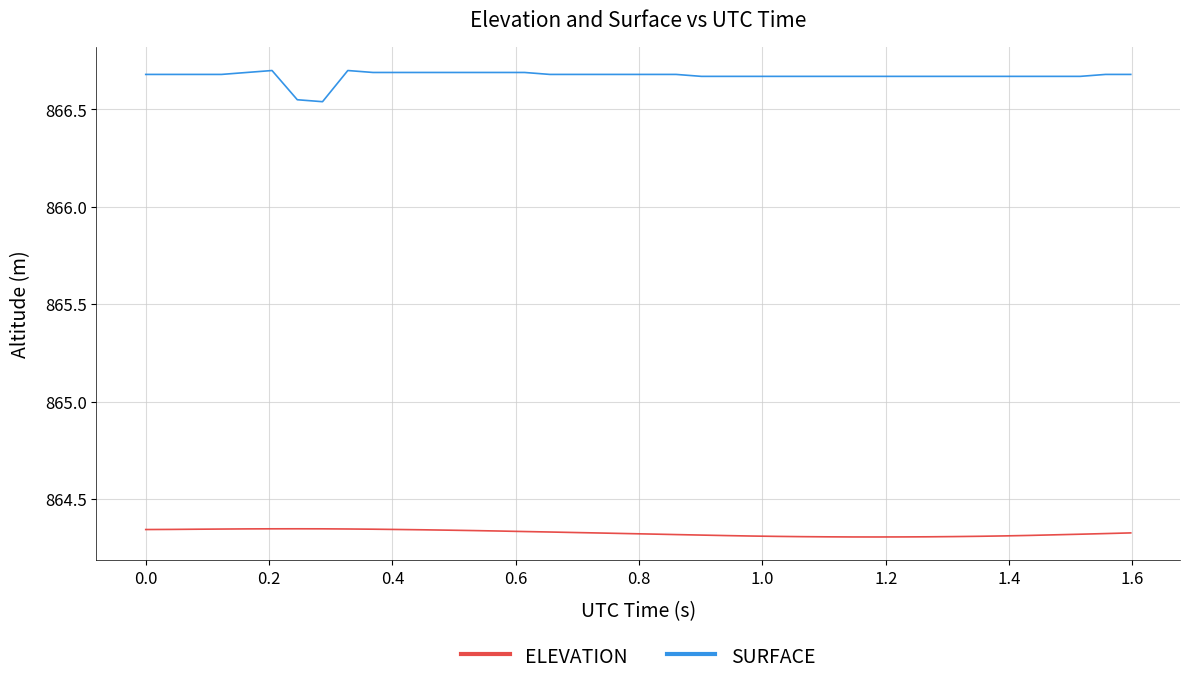

True or false: SURFACE and ELEVATION intersect in this chart.

False